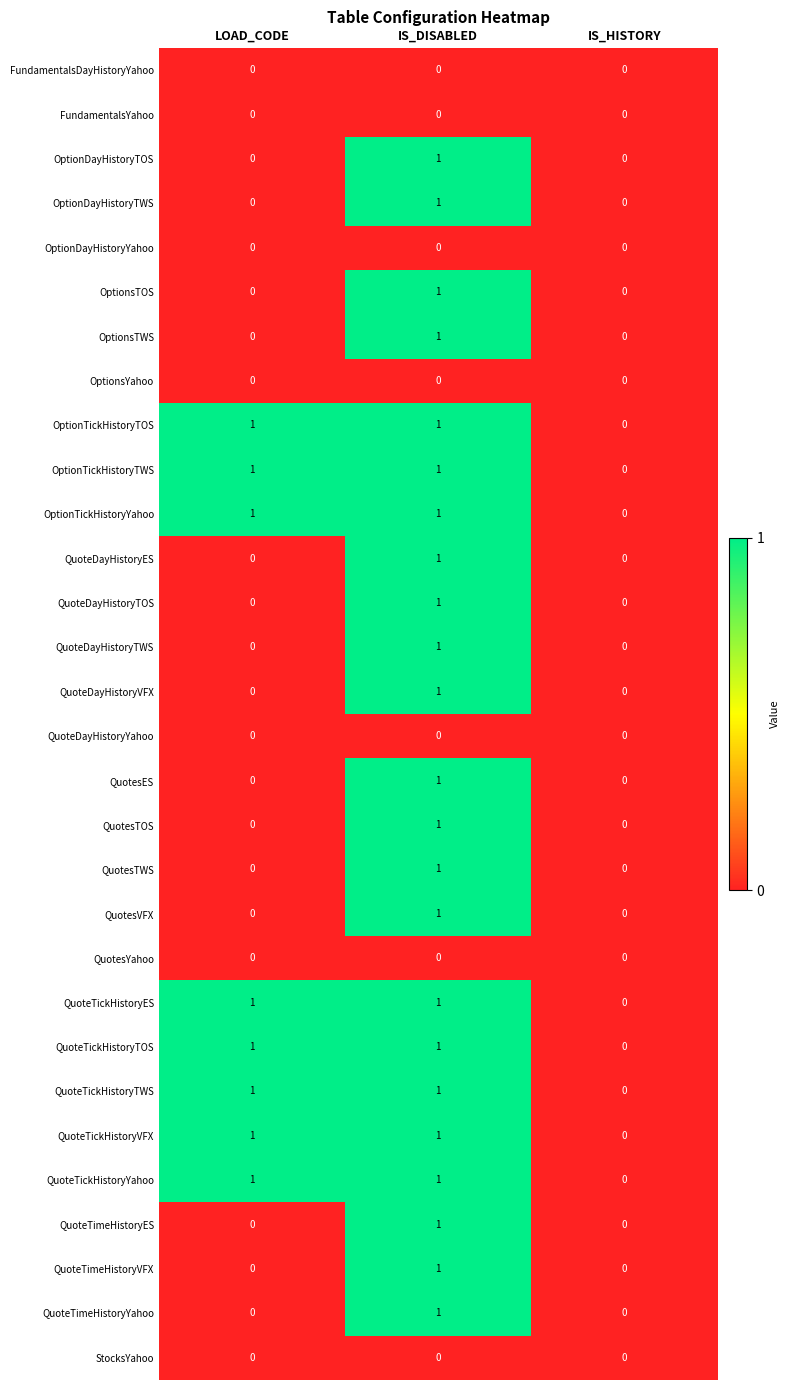

At which category is the sum across all series the highest?

IS_DISABLED